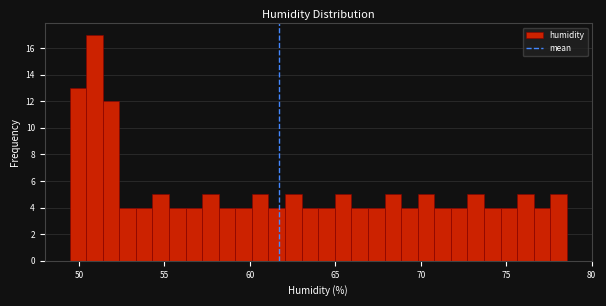

Read against the x-axis, roughly where is the centre of the tallest bar?

51.0